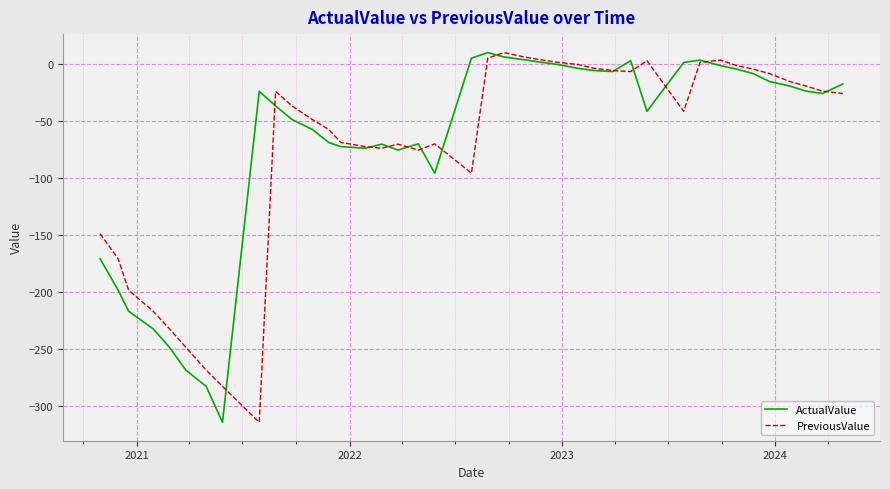

What is the greatest value displayed?

10.2